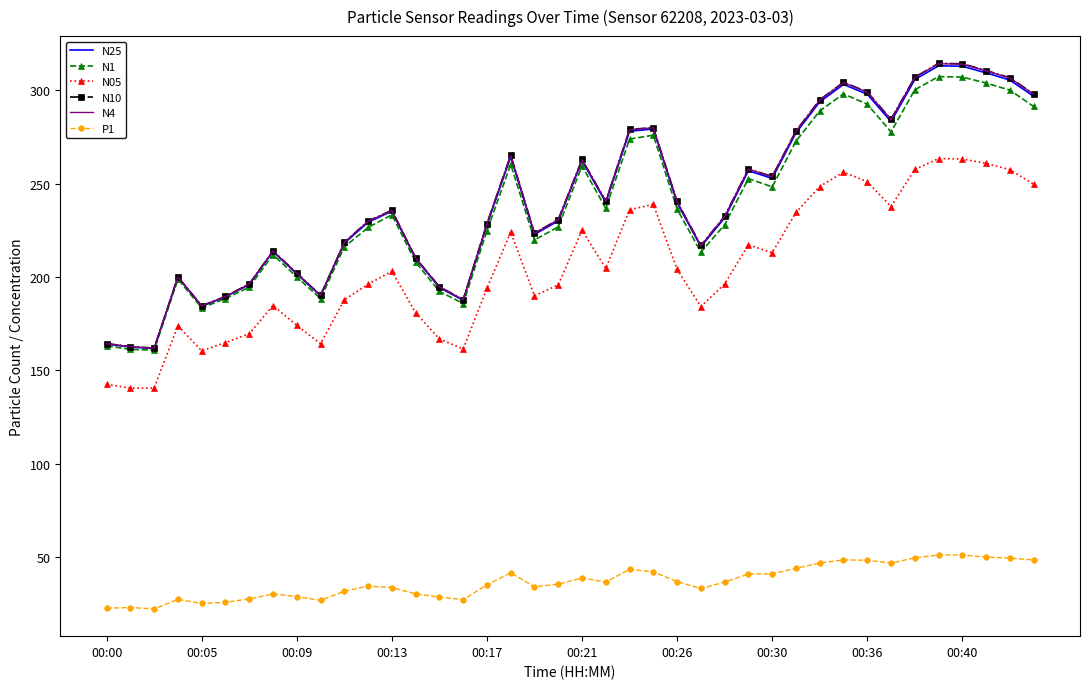

What is the average value of the P1 series?

37.1